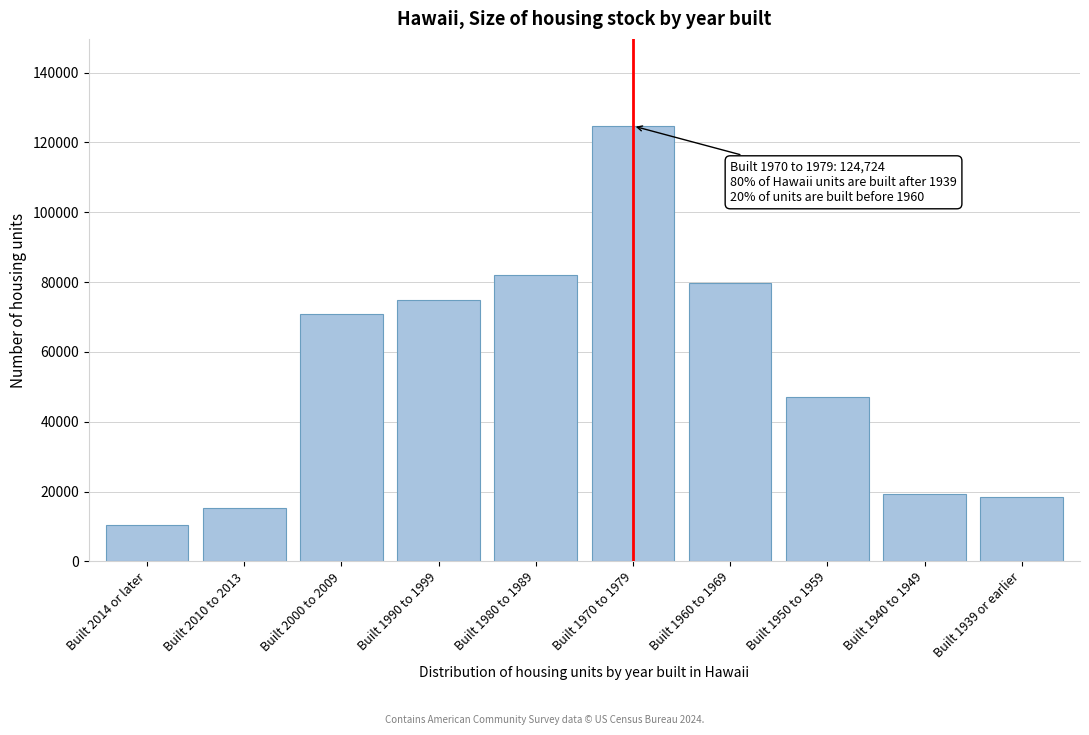

Reading left to right, transcribe all the data shown in this chart.

Built 2014 or later=10314	Built 2010 to 2013=15208	Built 2000 to 2009=70995	Built 1990 to 1999=74756	Built 1980 to 1989=82129	Built 1970 to 1979=124724	Built 1960 to 1969=79782	Built 1950 to 1959=46960	Built 1940 to 1949=19242	Built 1939 or earlier=18564